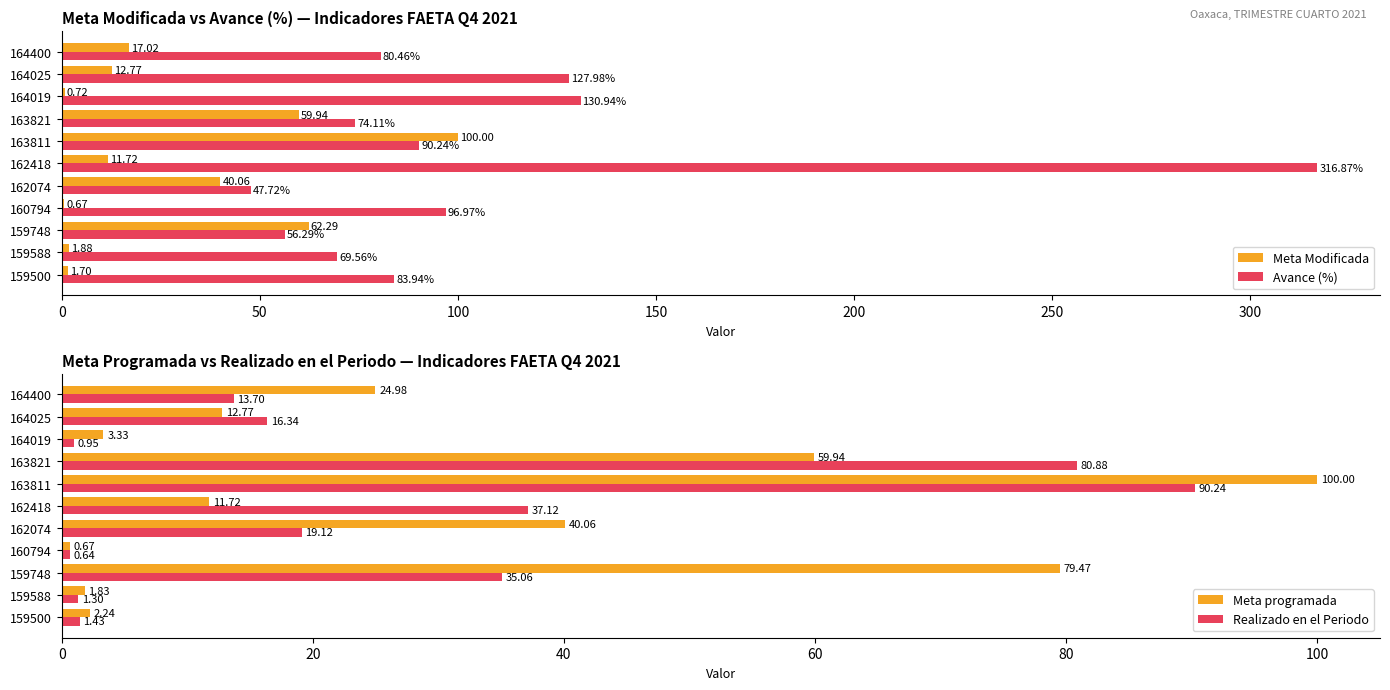

Is the value of Meta Modificada at 162074 greater than the value of Avance (%) at 163821?

No